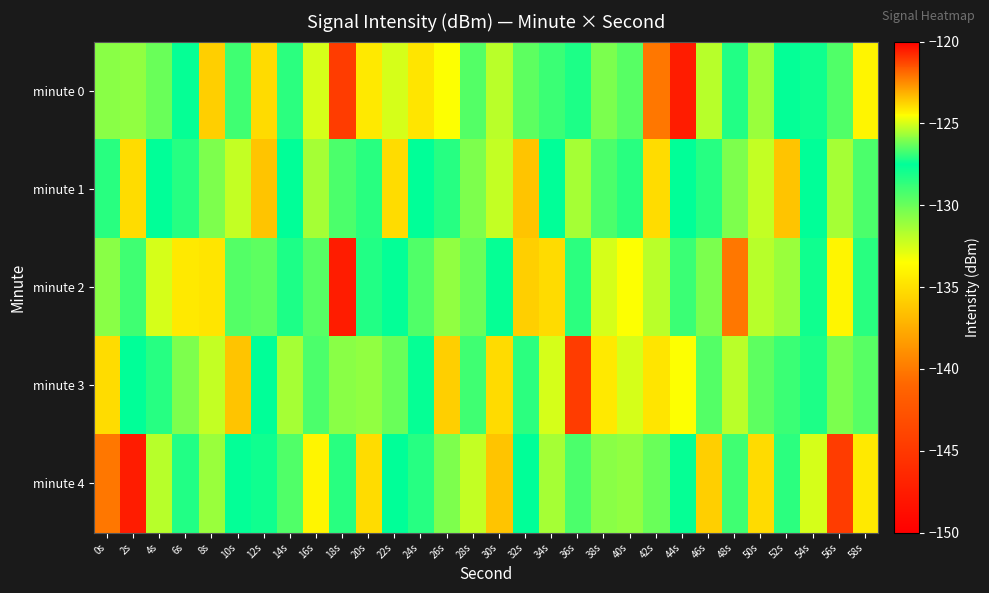

Rank the series by their maximum value, from highest to lowest.

minute 0, minute 2, minute 4, minute 1, minute 3